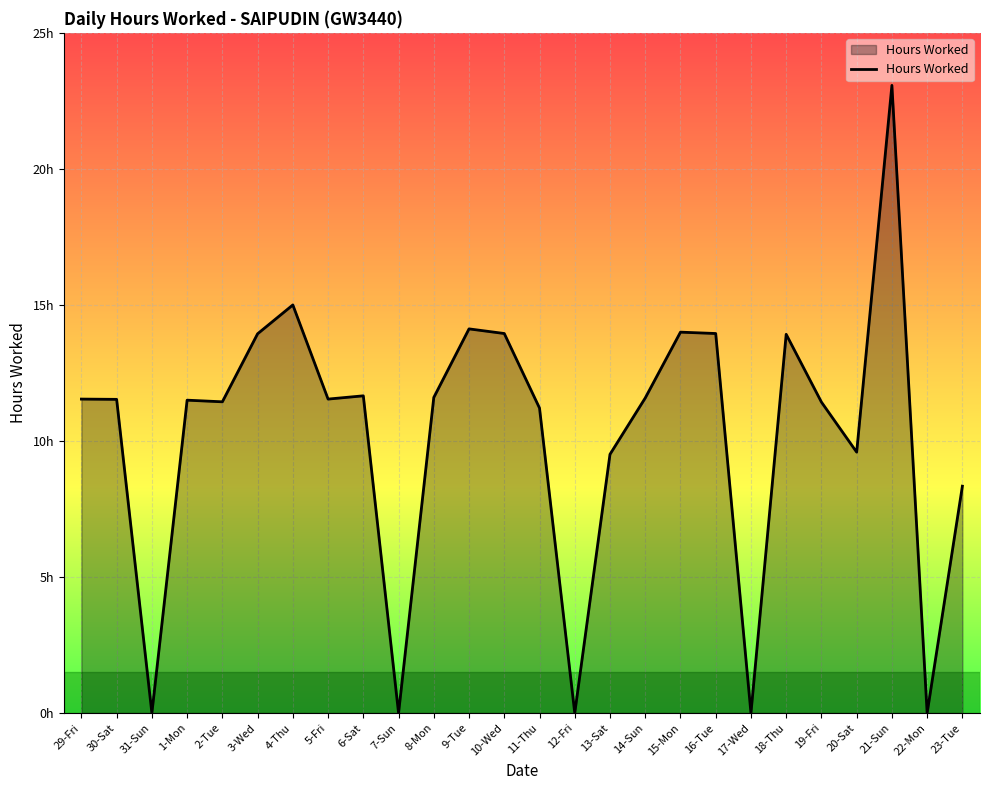

What is the sum of all values?

264.4